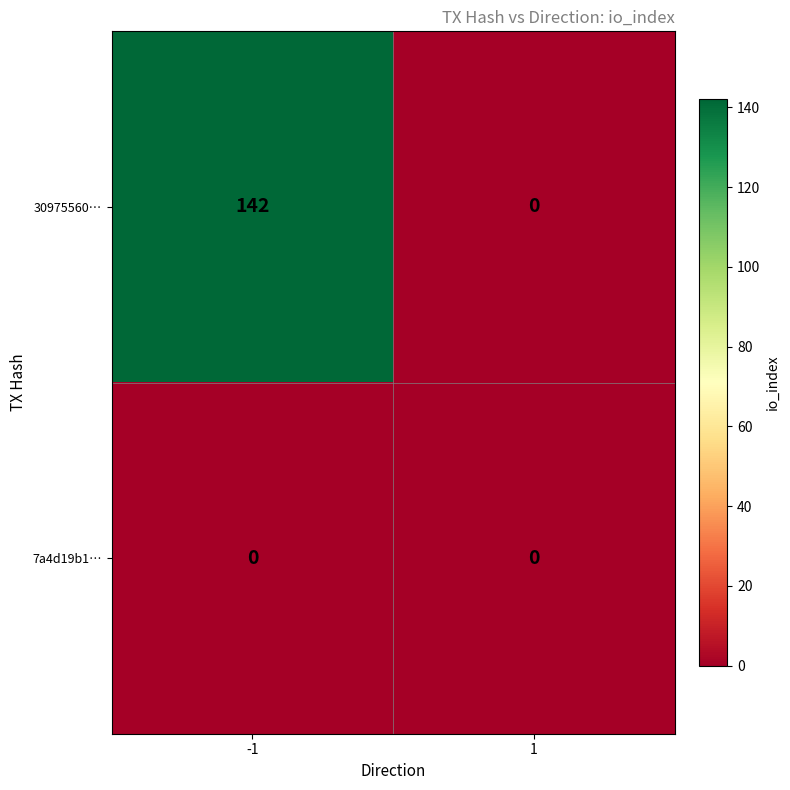

List the series in order of their overall mean, lowest first.

7a4d19b1…, 30975560…